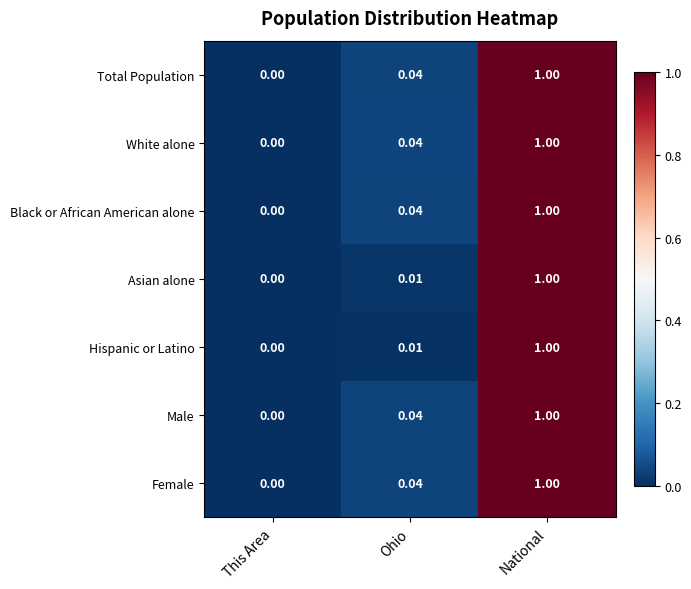

Rank the categories by White alone value from lowest to highest.

This Area, Ohio, National